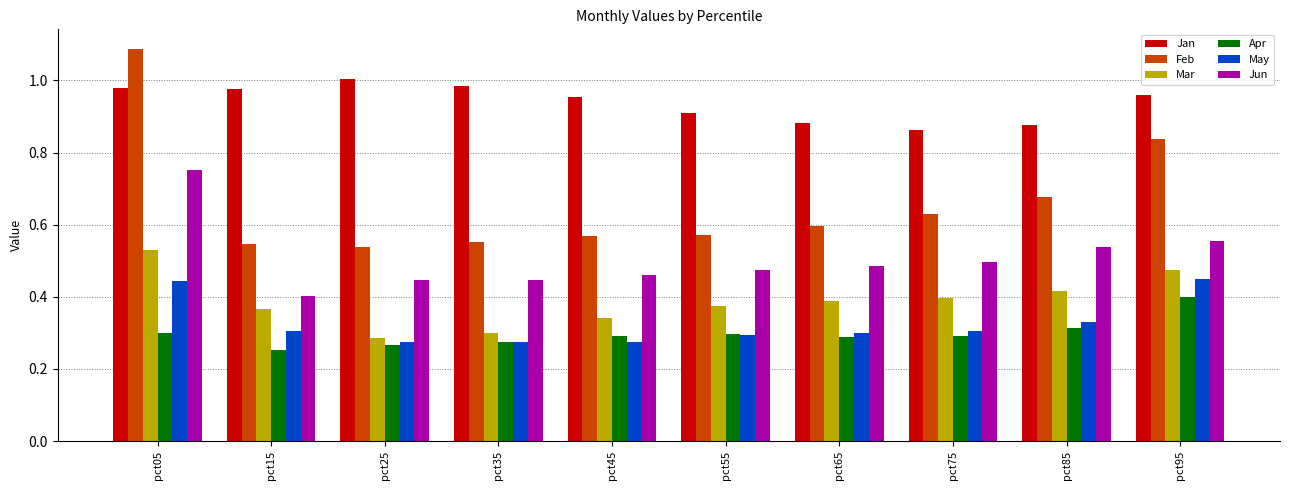

At which label is Jan closest to 0?

pct75